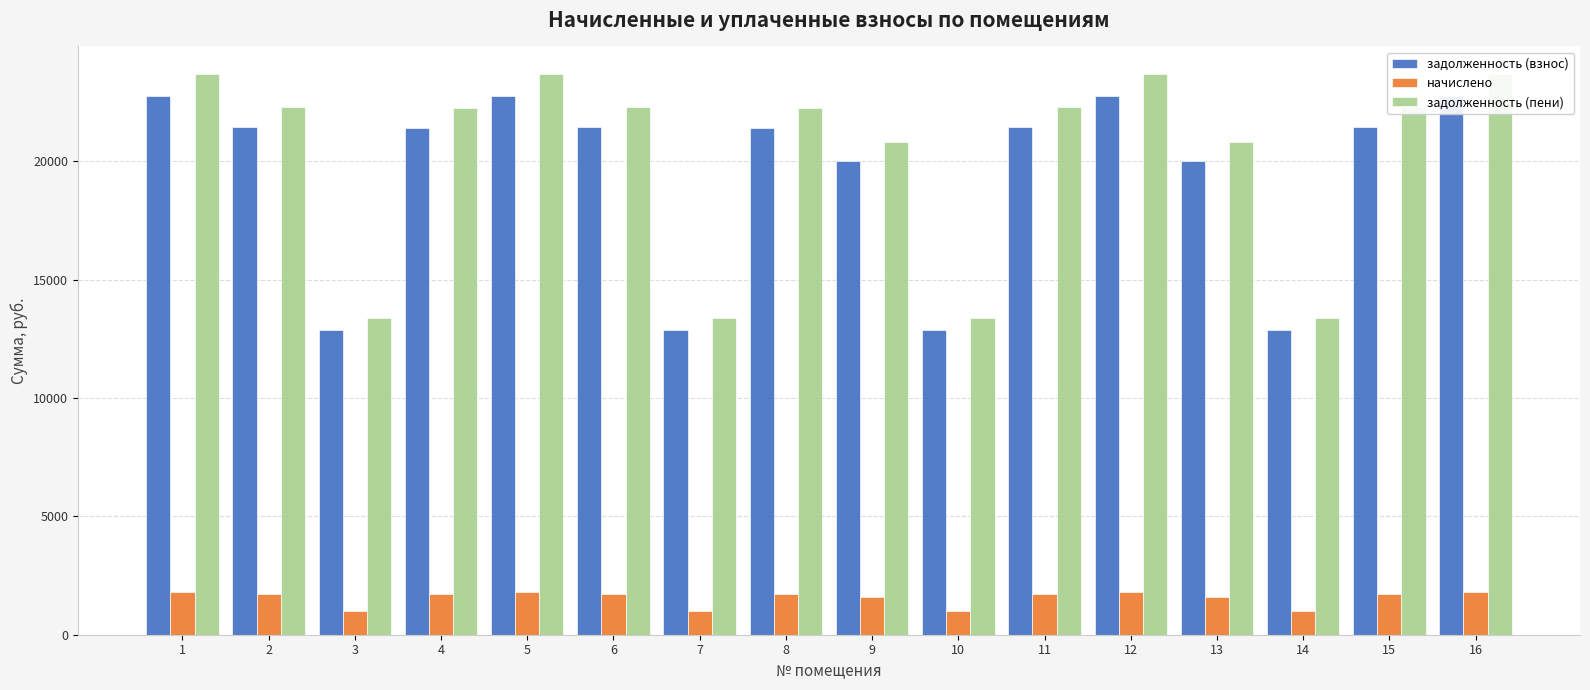

Reading right to left, transcribe all the data shown in this chart.

задолженность (взнос): 16=22753.7	15=21429.6	14=12847.9	13=20007.6	12=22753.7	11=21429.6	10=12847.9	9=20007.6	8=21380.5	7=12847.9	6=21429.6	5=22753.7	4=21380.5	3=12847.9	2=21429.6	1=22753.7
начислено: 16=1809.6	15=1704.3	14=1021.8	13=1591.2	12=1809.6	11=1704.3	10=1021.8	9=1591.2	8=1700.4	7=1021.8	6=1704.3	5=1809.6	4=1700.4	3=1021.8	2=1704.3	1=1809.6
задолженность (пени): 16=23658.5	15=22281.8	14=13358.8	13=20803.2	12=23658.5	11=22281.8	10=13358.8	9=20803.2	8=22230.7	7=13358.8	6=22281.8	5=23658.5	4=22230.7	3=13358.8	2=22281.8	1=23658.5